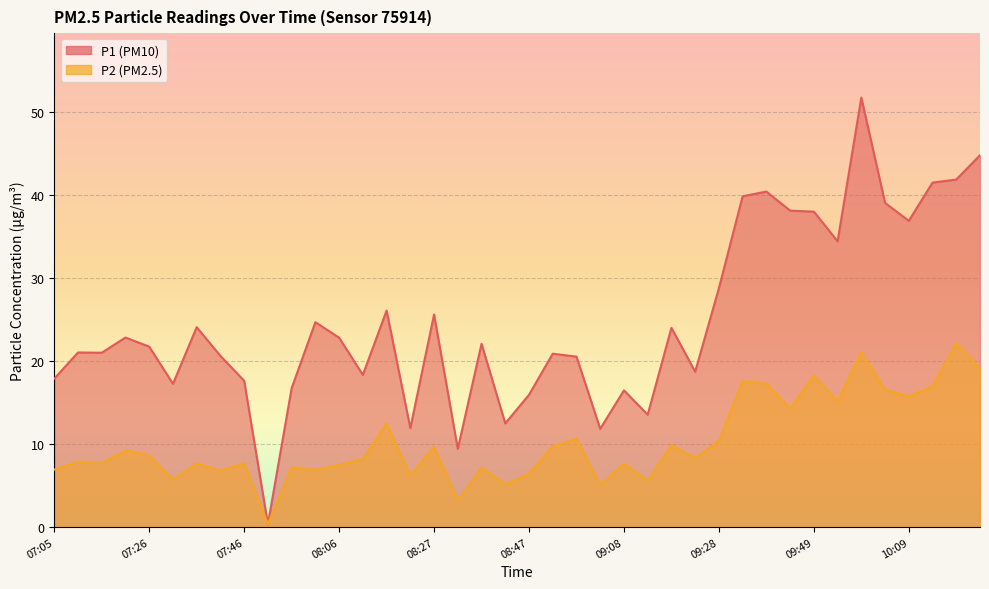

What is the label of the 36th point from the left?

10:04